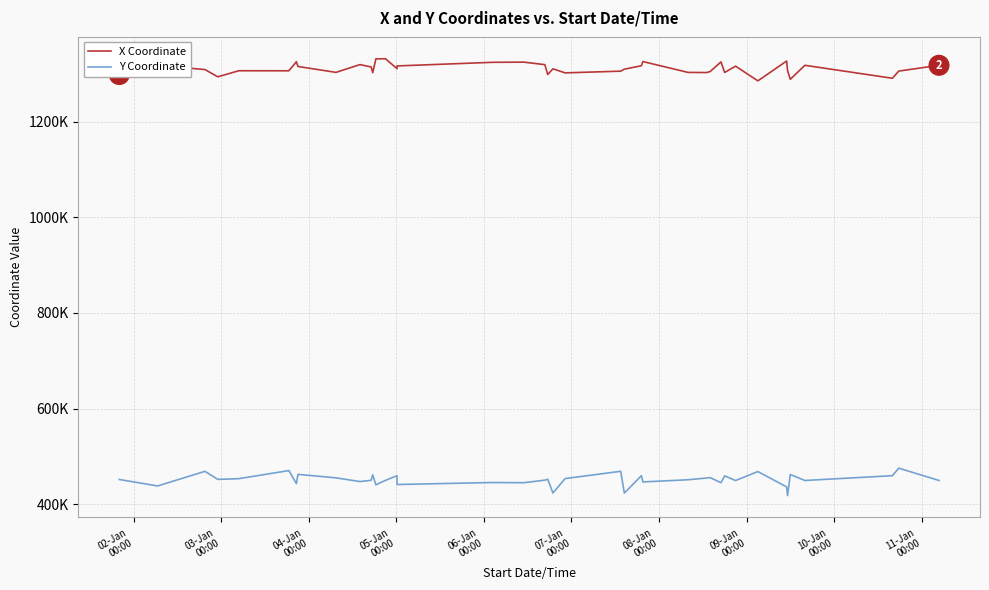

Which series has the largest total across all categories?

X Coordinate